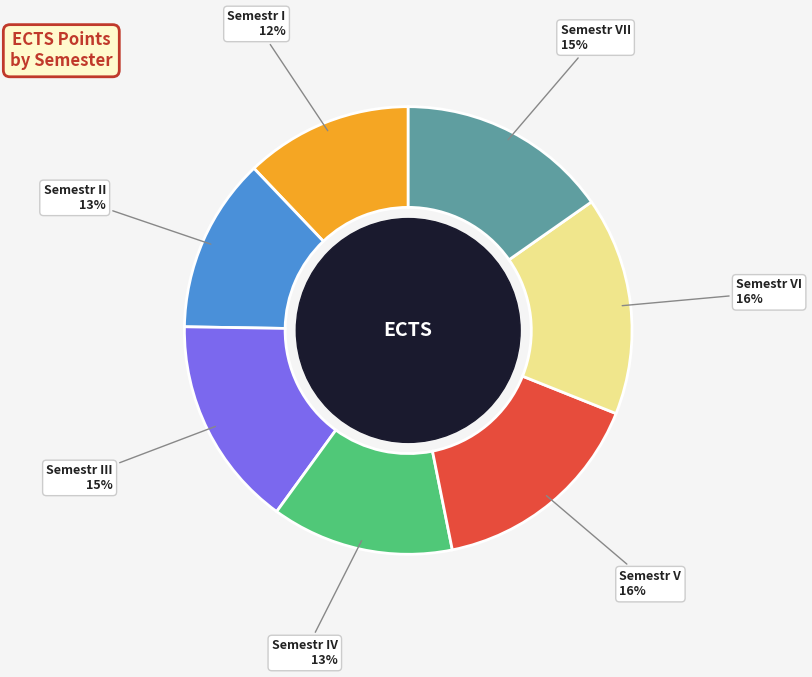

To the nearest percent, what is the difference between the largest and smallest slice percentages?

4%